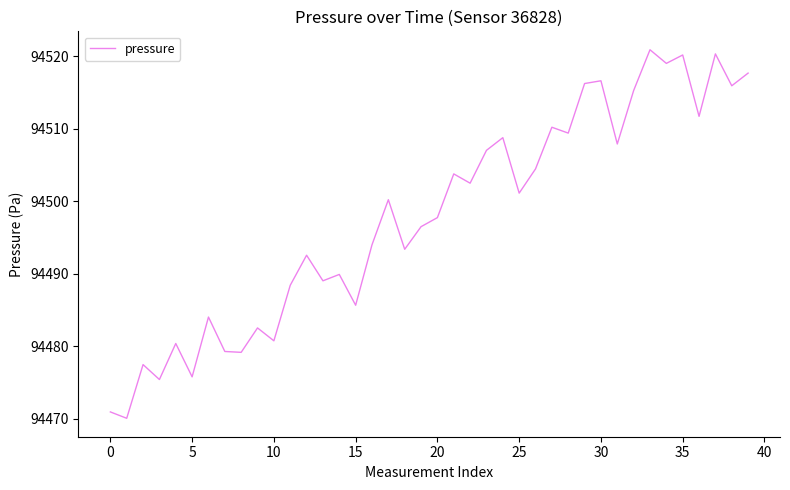

How many series are shown in this chart?

1